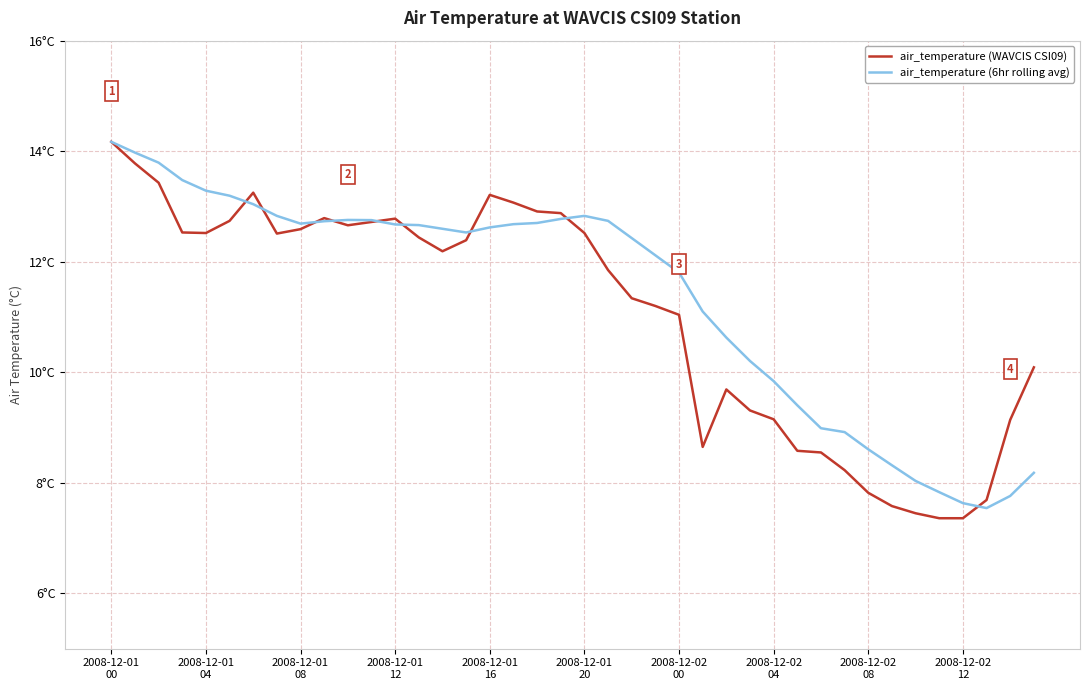

What is the greatest value displayed?

14.2